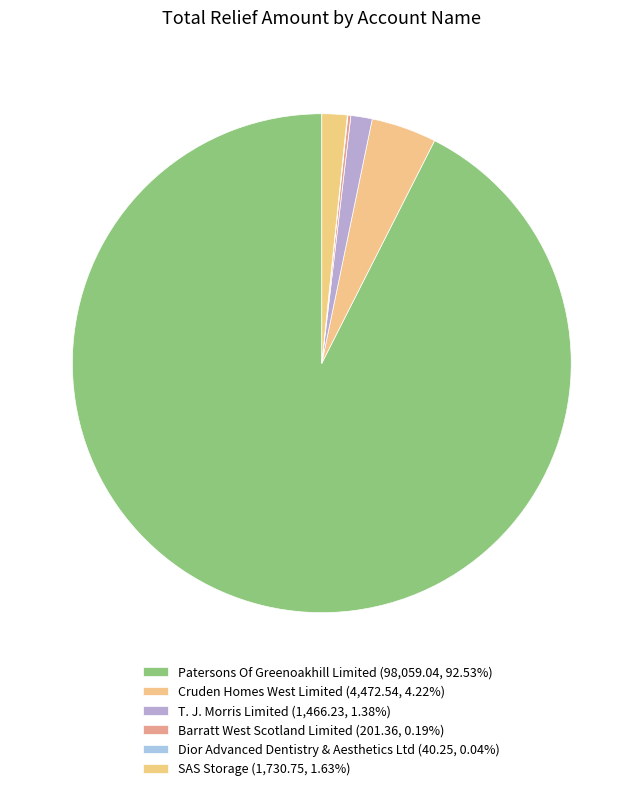

What portion of the pie excludes Barratt West Scotland Limited?

99.8%